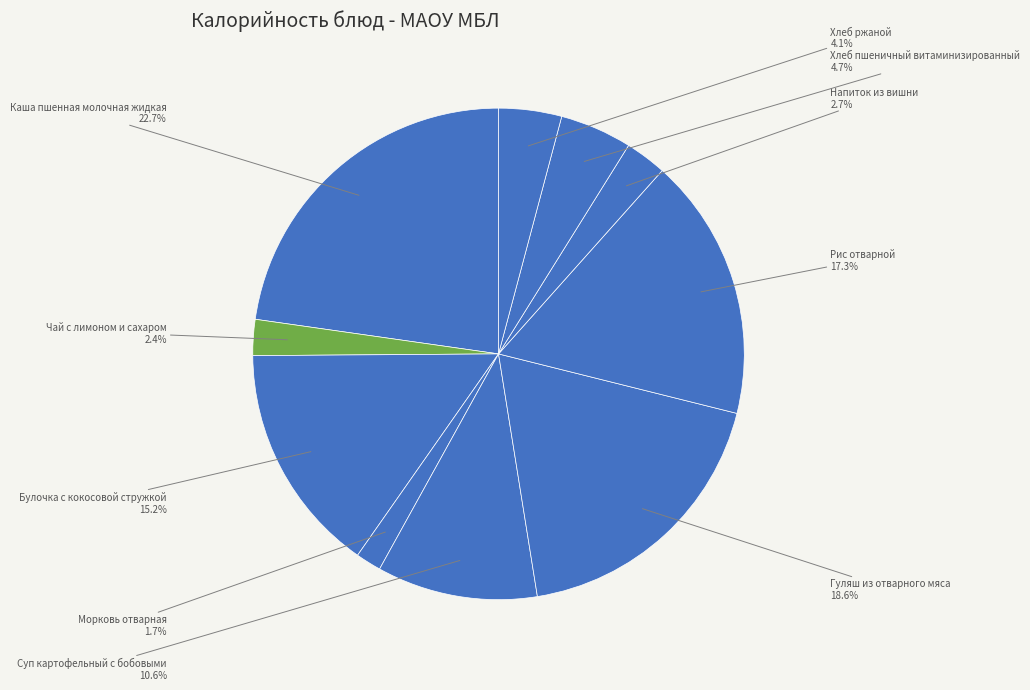

To the nearest percent, what is the difference between the largest and smallest slice percentages?

21%